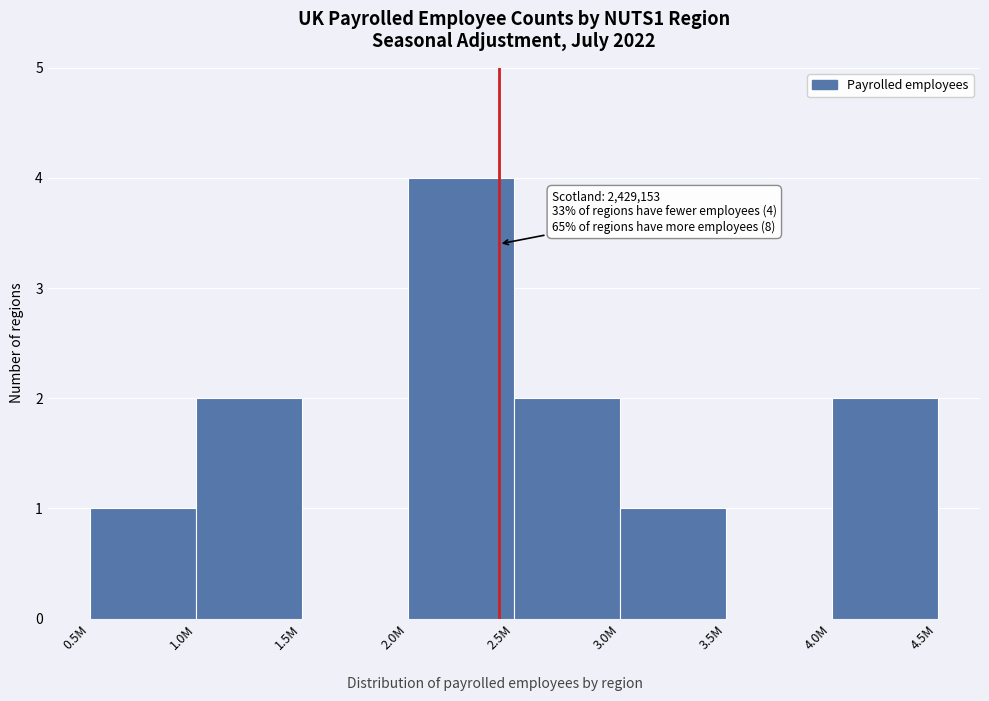

Reading right to left, transcribe all the data shown in this chart.

4.0M=2	3.5M=0	3.0M=1	2.5M=2	2.0M=4	1.5M=0	1.0M=2	0.5M=1